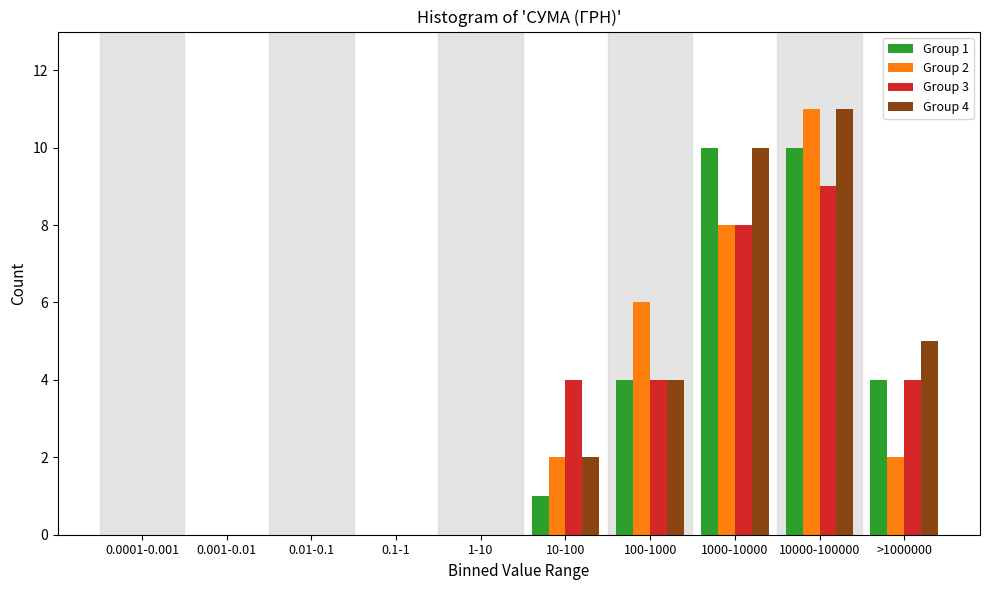

What is the sum of all Group 3 values?

29